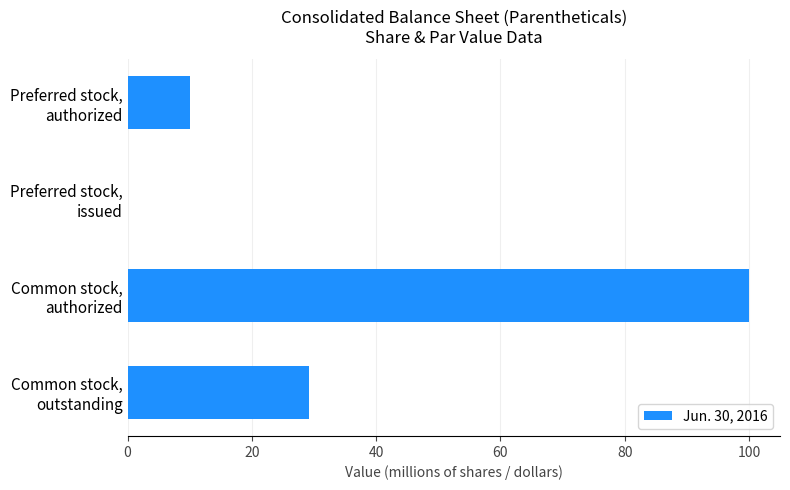

What is the greatest value displayed?

100.0